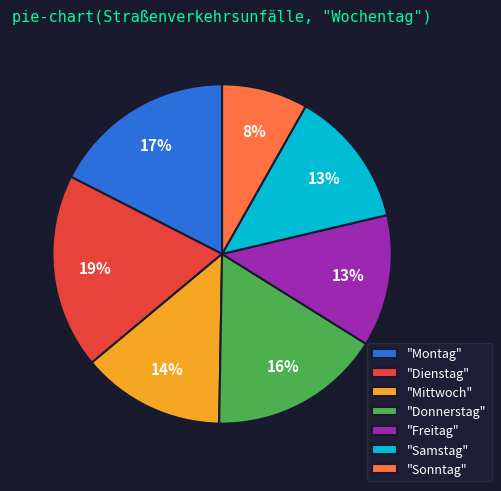

Count the number of slices in the pie.

7